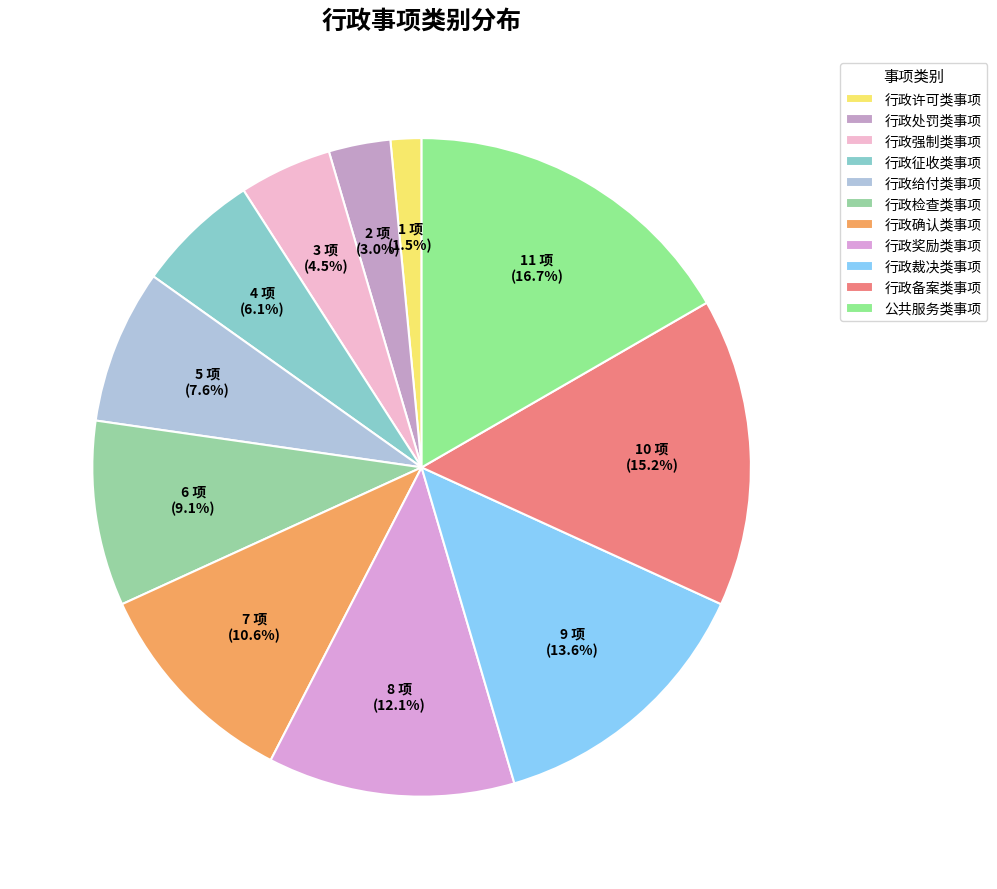

Between 行政备案类事项 and 行政处罚类事项, which is larger?

行政备案类事项